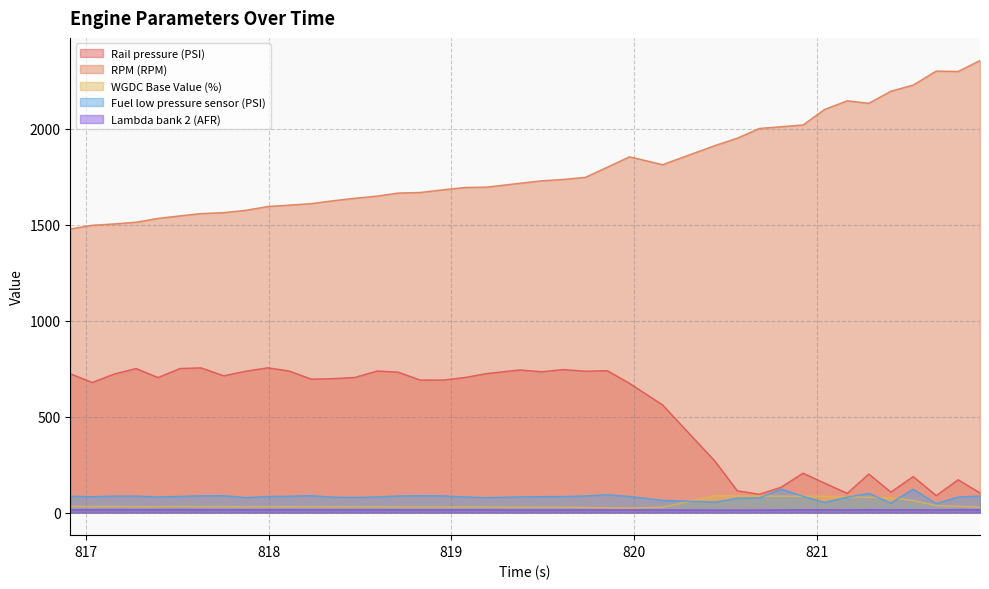

What are all the series names shown in the legend?

Rail pressure (PSI), RPM (RPM), WGDC Base Value (%), Fuel low pressure sensor (PSI), Lambda bank 2 (AFR)